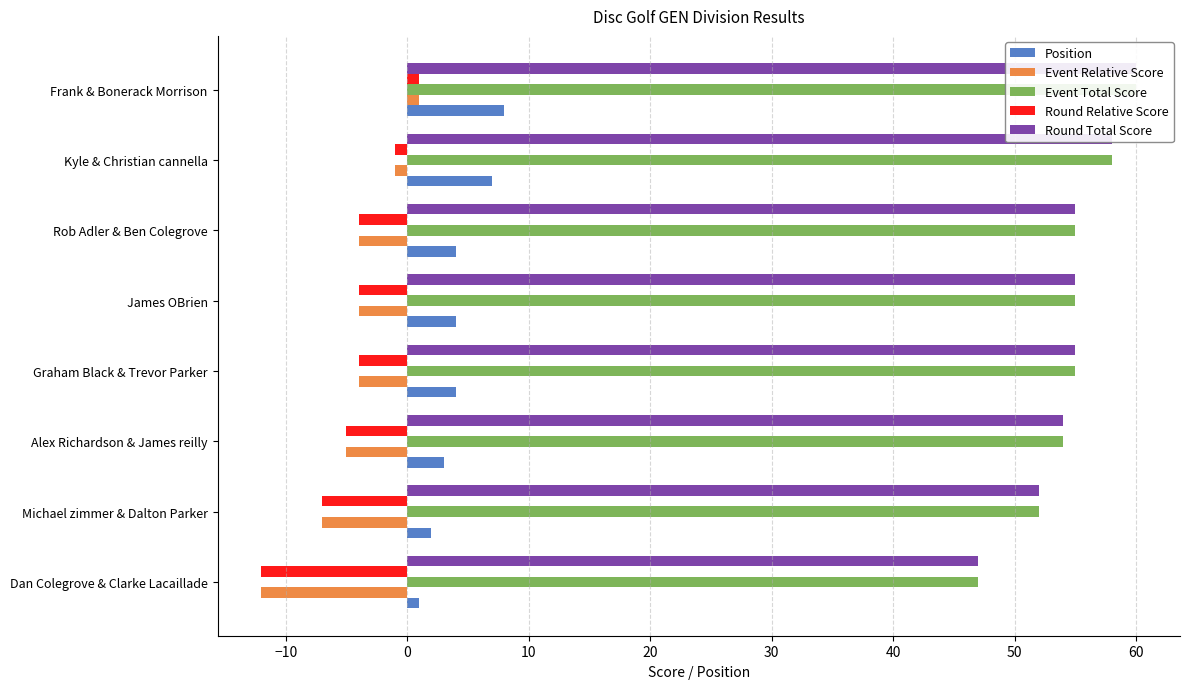

What is the difference between the maximum and minimum values in the Event Relative Score series?

13